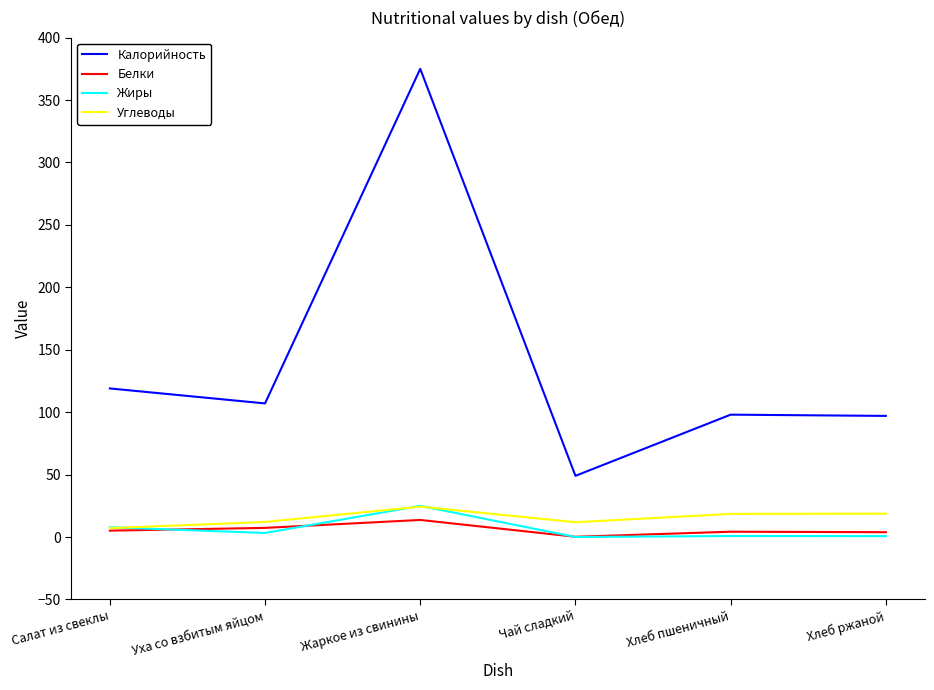

What position from the left is Хлеб пшеничный?

5